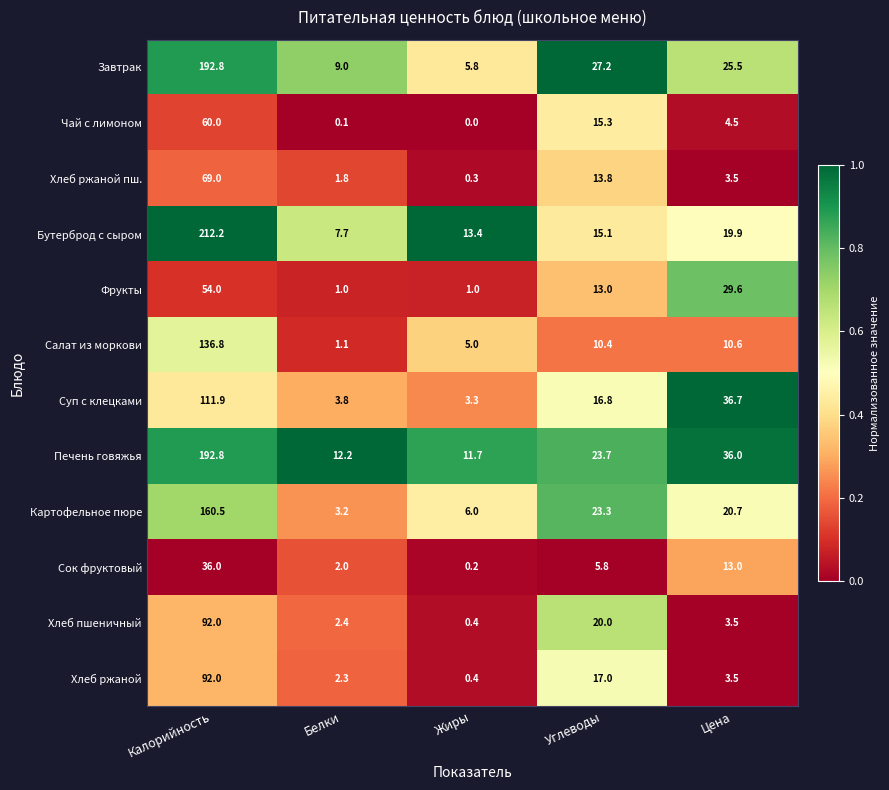

True or false: Фрукты has a value of 52.2 at Цена.

False